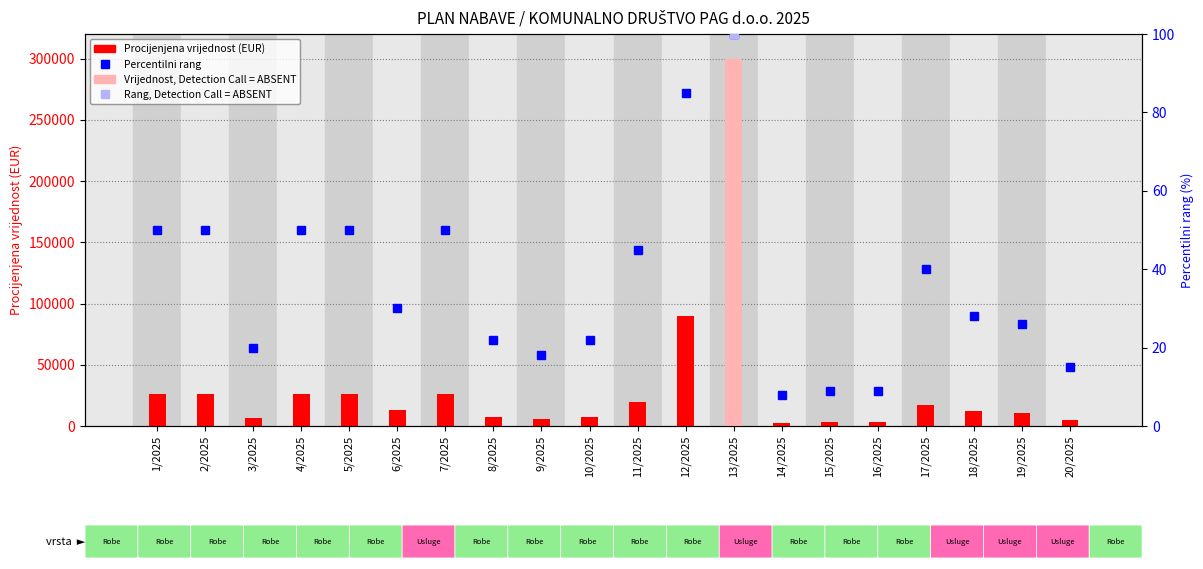

Rank the categories by value from lowest to highest.

14/2025, 15/2025, 16/2025, 20/2025, 9/2025, 3/2025, 8/2025, 10/2025, 19/2025, 18/2025, 6/2025, 17/2025, 11/2025, 1/2025, 2/2025, 4/2025, 5/2025, 7/2025, 12/2025, 13/2025